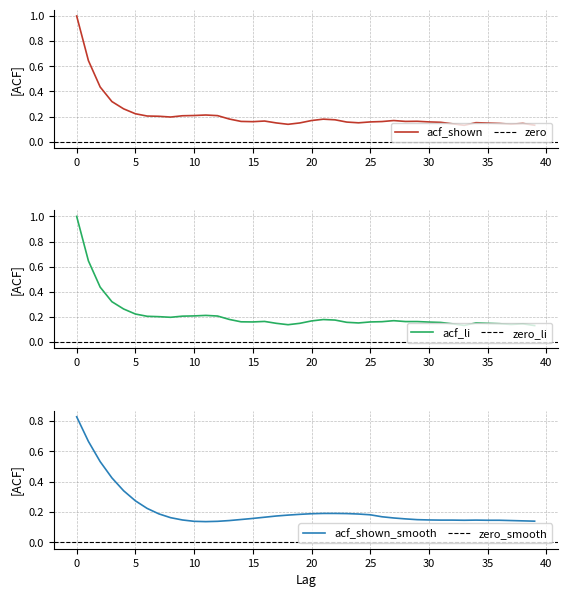

Is the value of acf_shown_smooth at 30 greater than the value of acf_shown at 30?

No